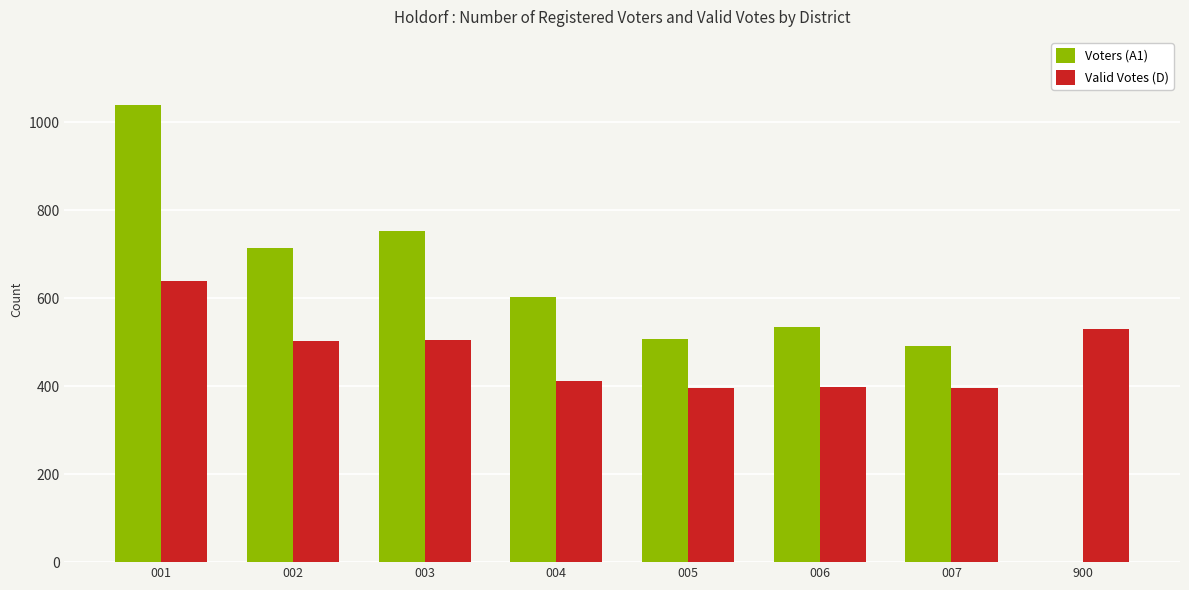

What value does the Valid Votes (D) series have at 006?

398